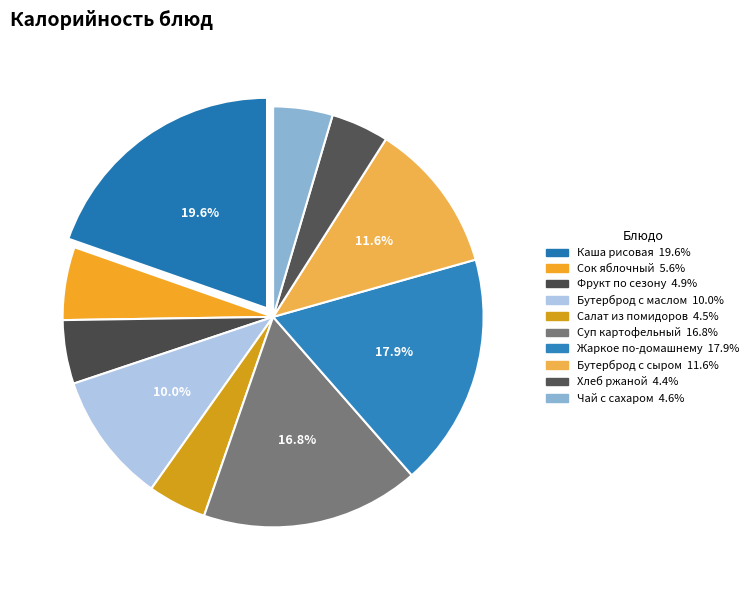

How many slices are in this pie chart?

10